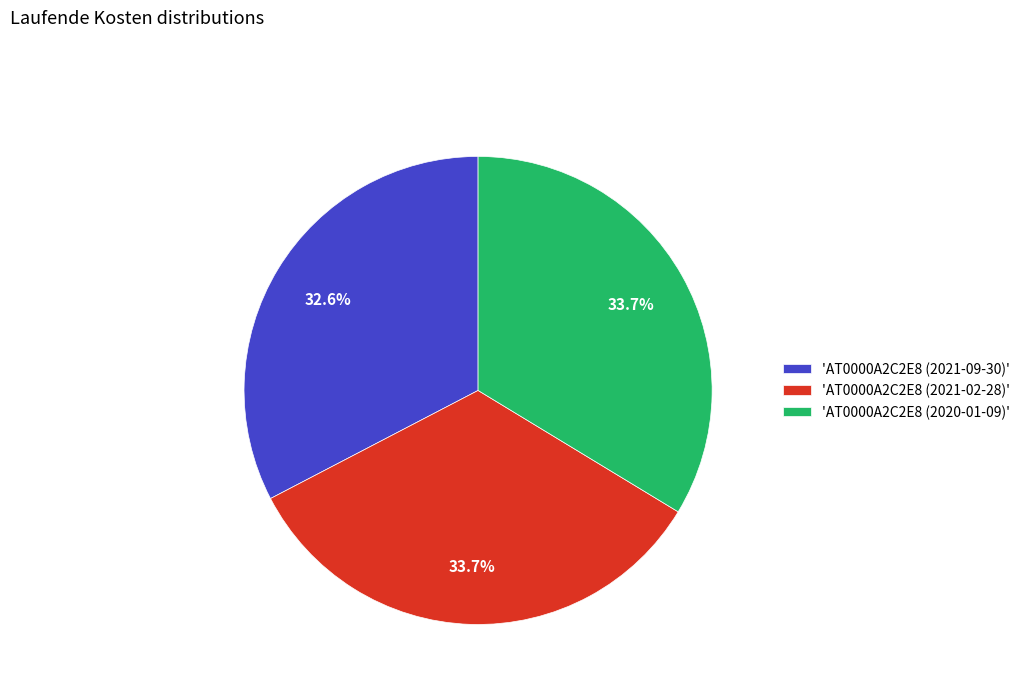

Is there a majority slice in this chart?

No